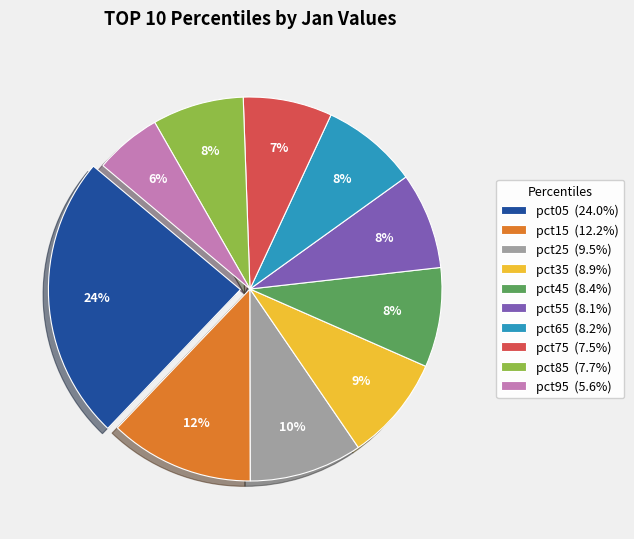

Does any single category account for the majority?

No